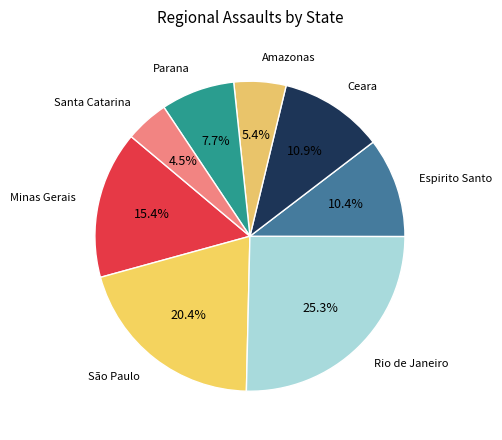

How many segments does this pie chart have?

8